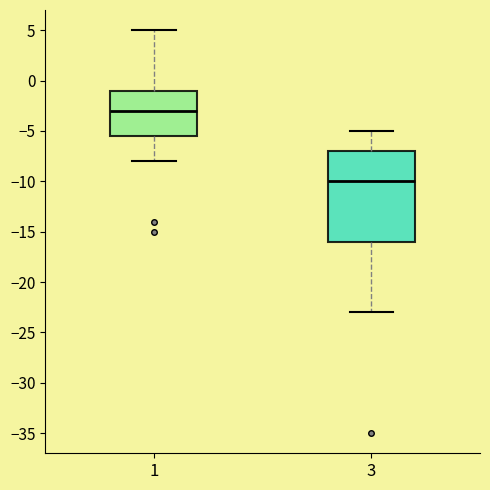

Reading left to right, read every box against the y-axis: the position of its median line, the range the box covers, and the ends of its whiskers. The values are not printed on the chart, so give them approximately, as read against the axis.

1: median -3.0, box -5.5 to -1.0, whiskers -8.0 to 5.0
3: median -10.0, box -16.0 to -7.0, whiskers -23.0 to -5.0